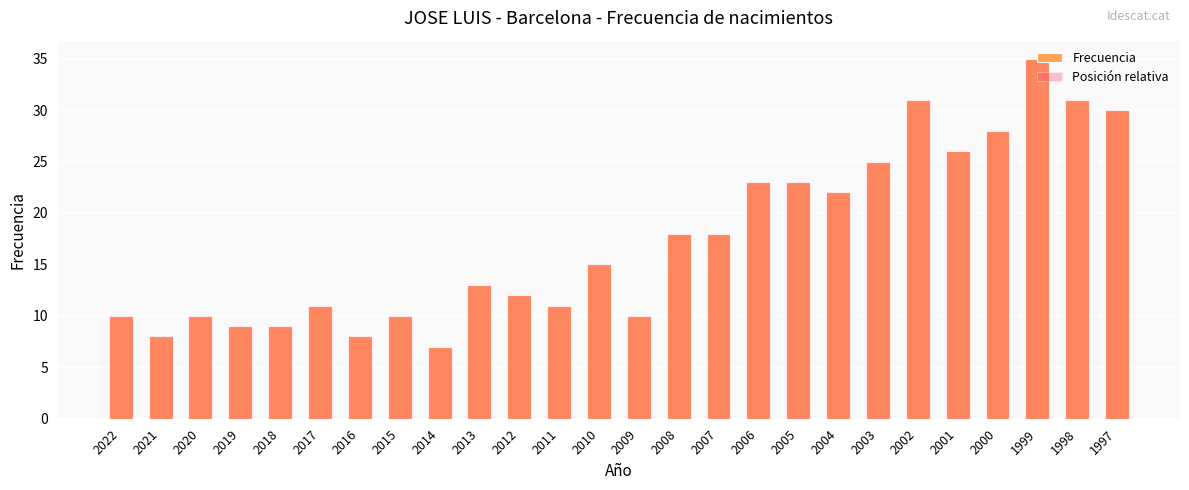

The Frecuencia series shows 18 at 2008. True or false?

True